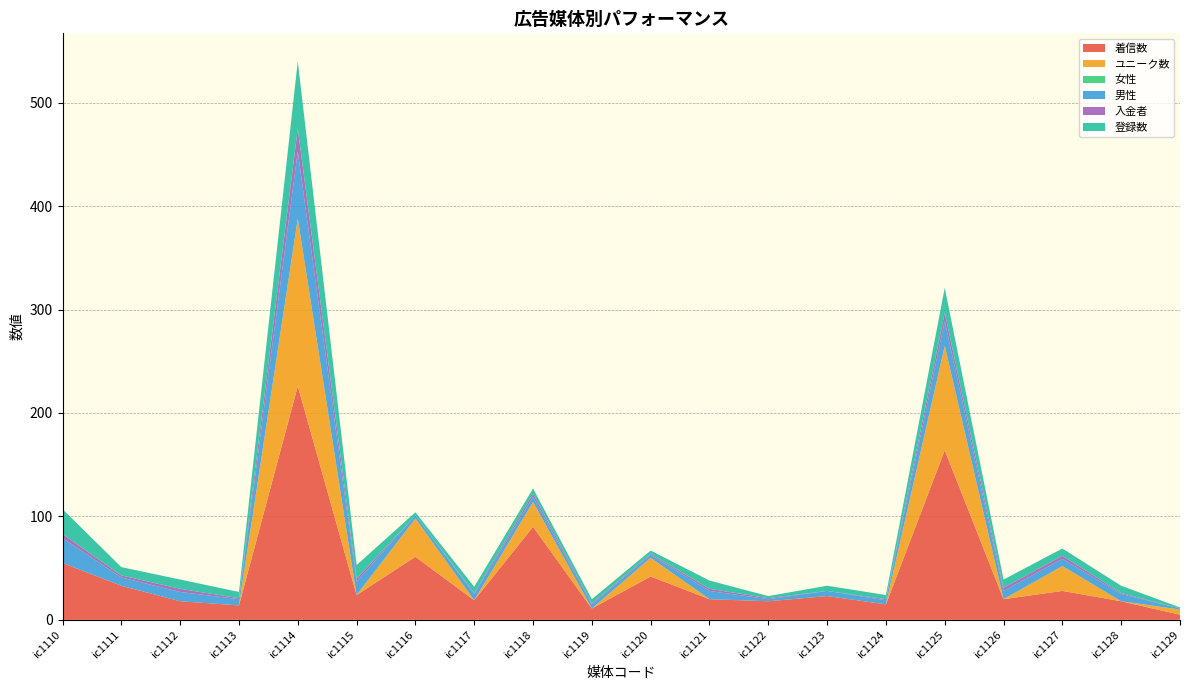

Reading left to right, what are all the values shown in this chart?

着信数: 55	33	18	14	226	24	61	19	90	11	42	20	18	23	15	164	20	28	18	5
ユニーク数: 0	0	0	0	162	0	37	0	24	0	18	0	0	0	0	101	0	24	0	5
女性: 0	0	0	0	0	0	0	0	0	0	0	0	0	0	0	0	0	0	0	0
男性: 24	8	9	6	65	13	3	6	5	4	3	8	2	5	4	24	8	7	7	1
入金者: 4	2	3	1	22	3	0	1	3	1	1	2	1	0	1	8	3	3	1	0
登録数: 24	8	9	6	65	13	3	6	5	4	3	8	2	5	4	24	8	7	7	1